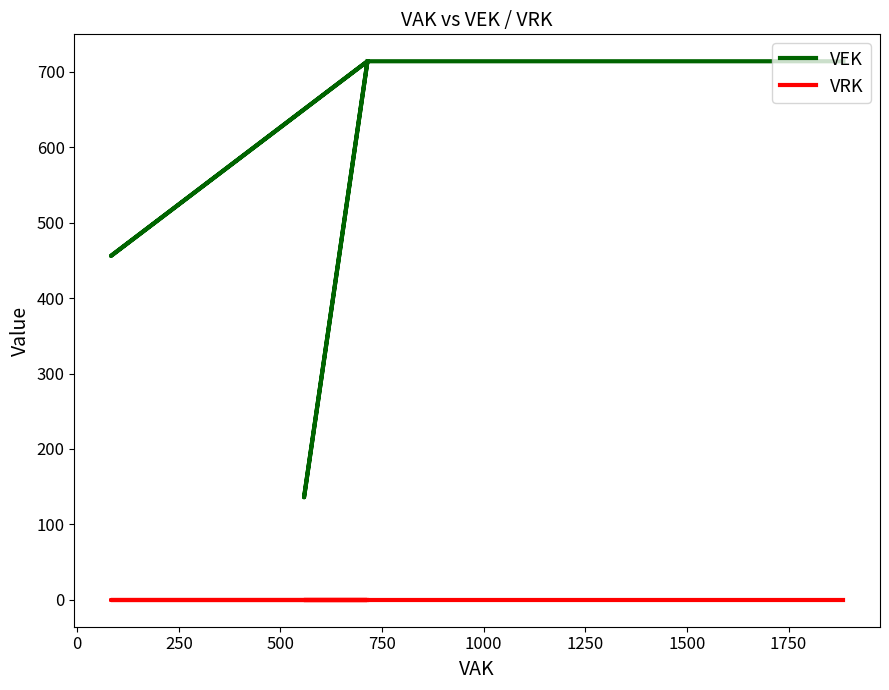

Which has a higher value, 1000 or 1750?

1000